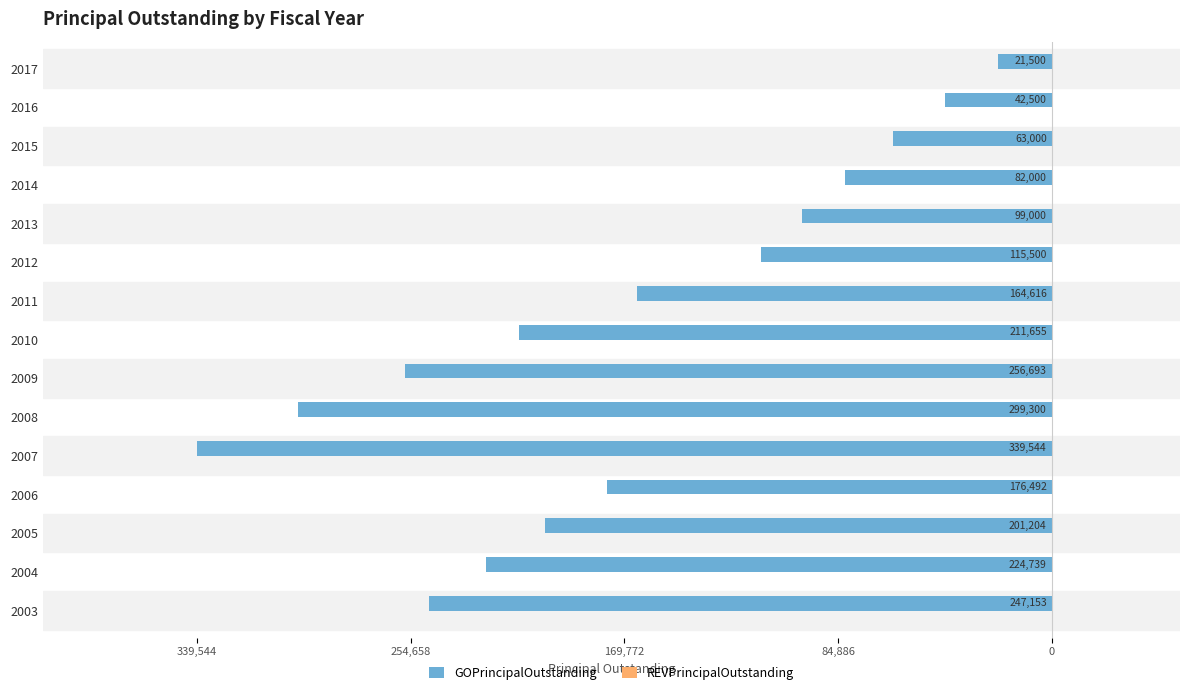

Are the bars horizontal?

Yes